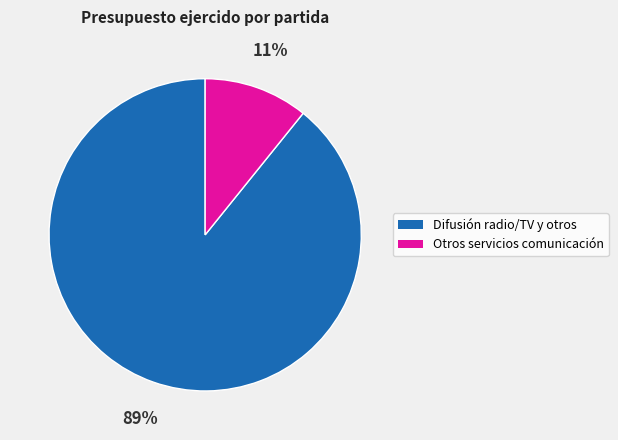

To the nearest percent, what is the difference between the largest and smallest slice percentages?

78%